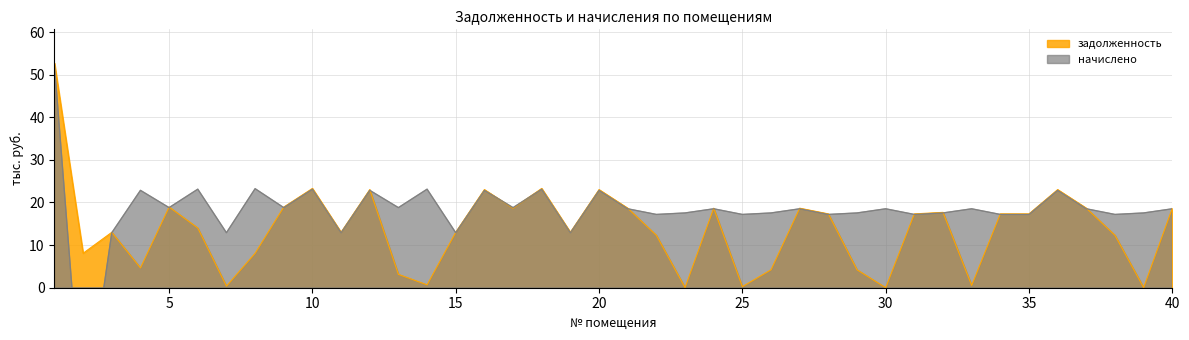

What is the value of the задолженность point at the 6th from the left?

14.0